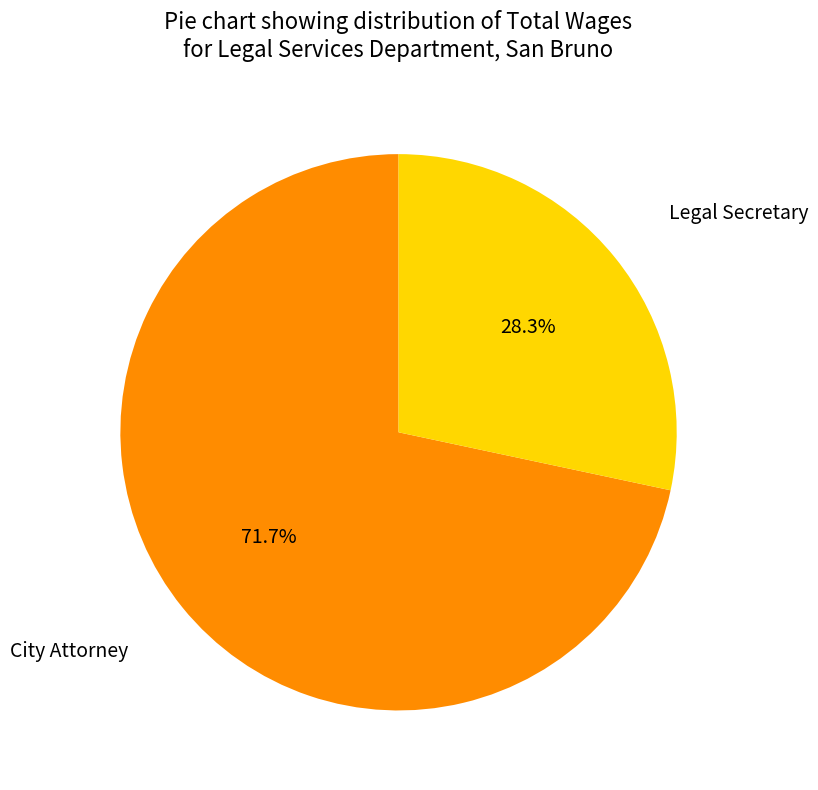

What is the ratio of the value at City Attorney to the value at Legal Secretary?

2.5